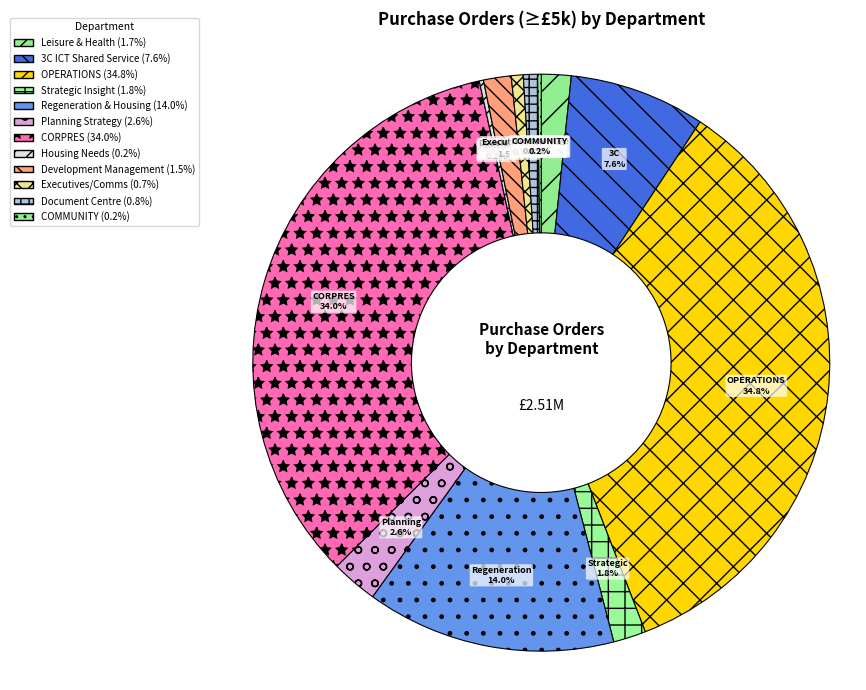

Rank the categories by value from lowest to highest.

COMMUNITY, Housing Needs, Executives/Comms, Document Centre, Development Management, Leisure & Health, Strategic Insight, Planning Strategy, 3C ICT Shared Service, Regeneration & Housing, CORPRES, OPERATIONS